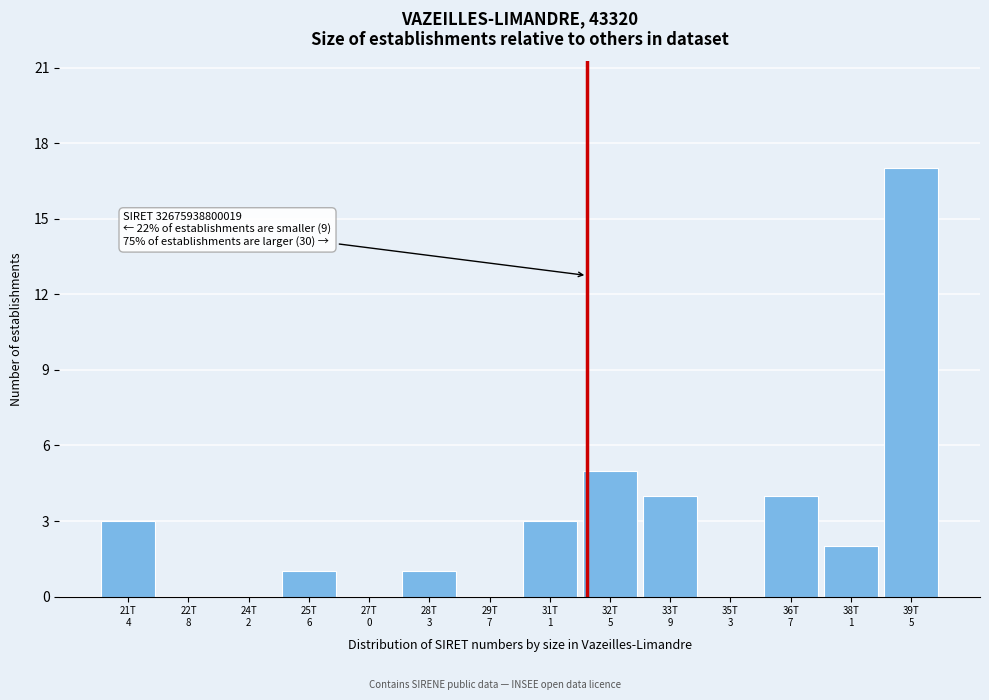

What is the maximum value shown in the chart?

17